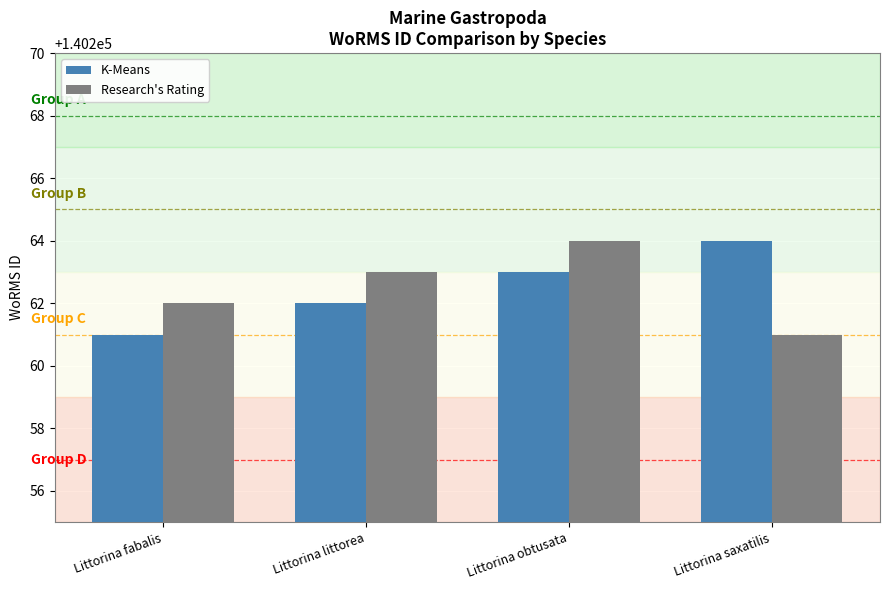

What is the maximum value shown in the chart?

140264